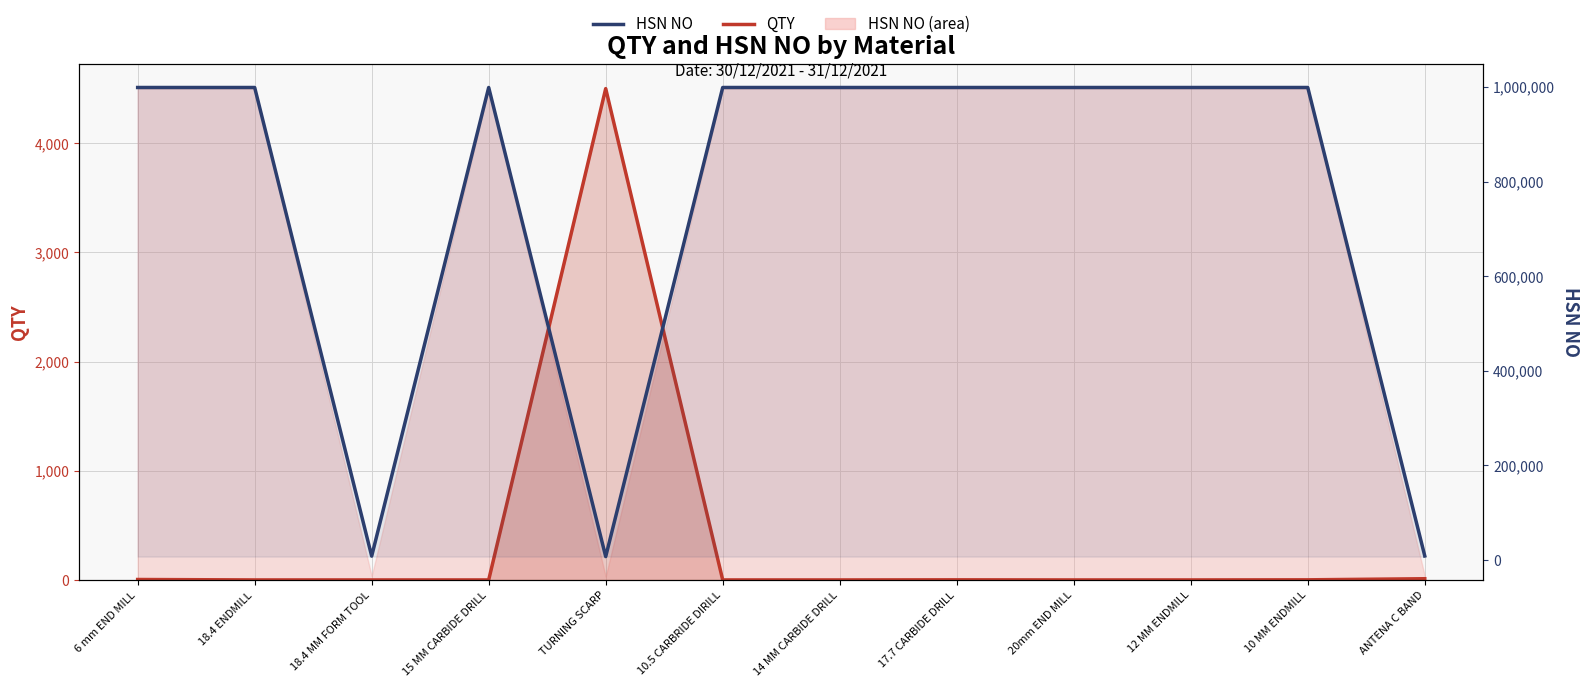

What is the label of the 1st point from the right?

ANTENA C BAND